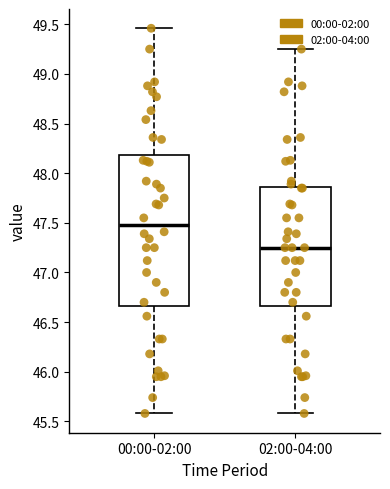

Which box has the lowest median line?

02:00-04:00